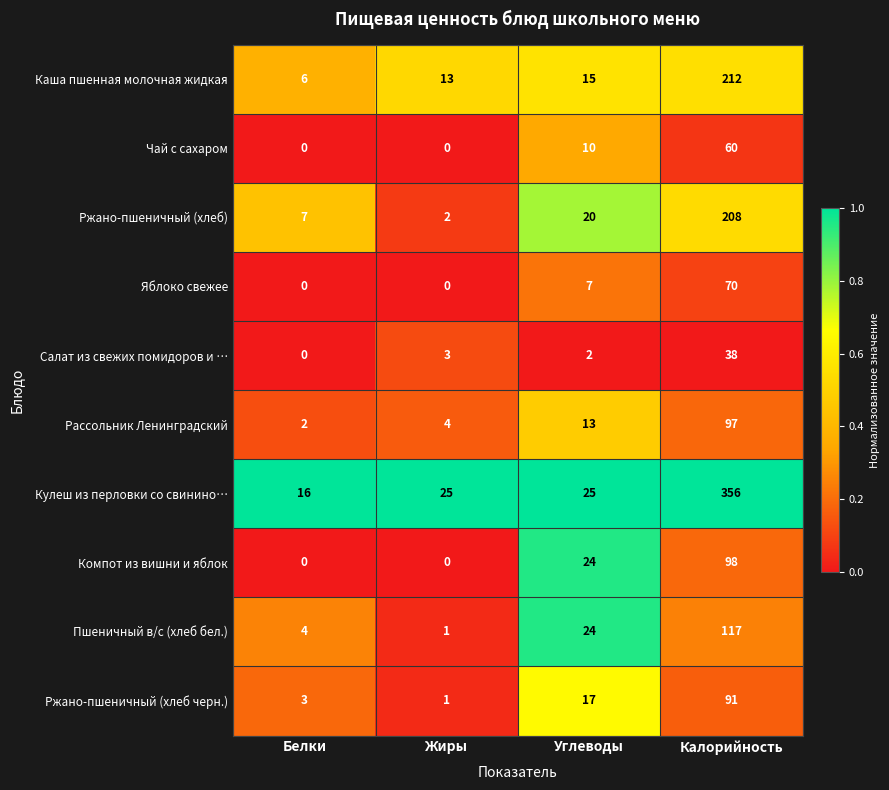

Count the Яблоко свежее values in the range 0 to 70.

4